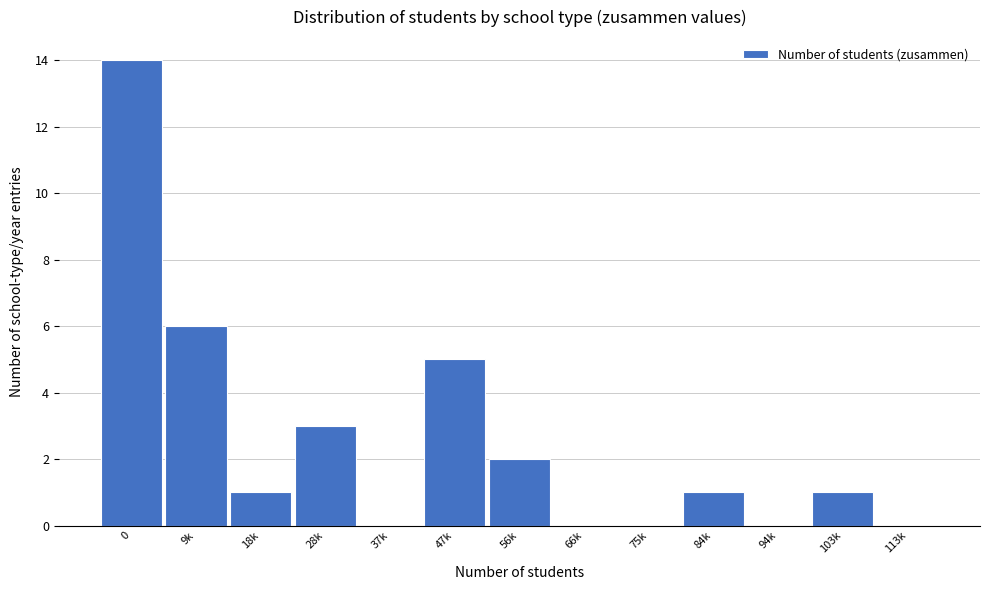

Reading left to right, list all the values displayed in this chart.

0=14	9k=6	18k=1	28k=3	37k=0	47k=5	56k=2	66k=0	75k=0	84k=1	94k=0	103k=1	113k=0